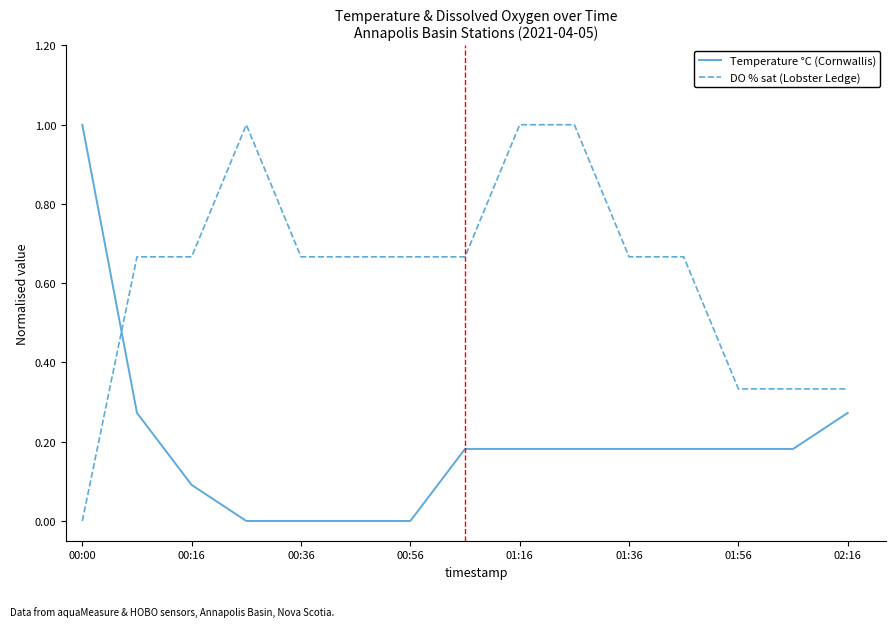

What is the greatest value displayed?

1.0